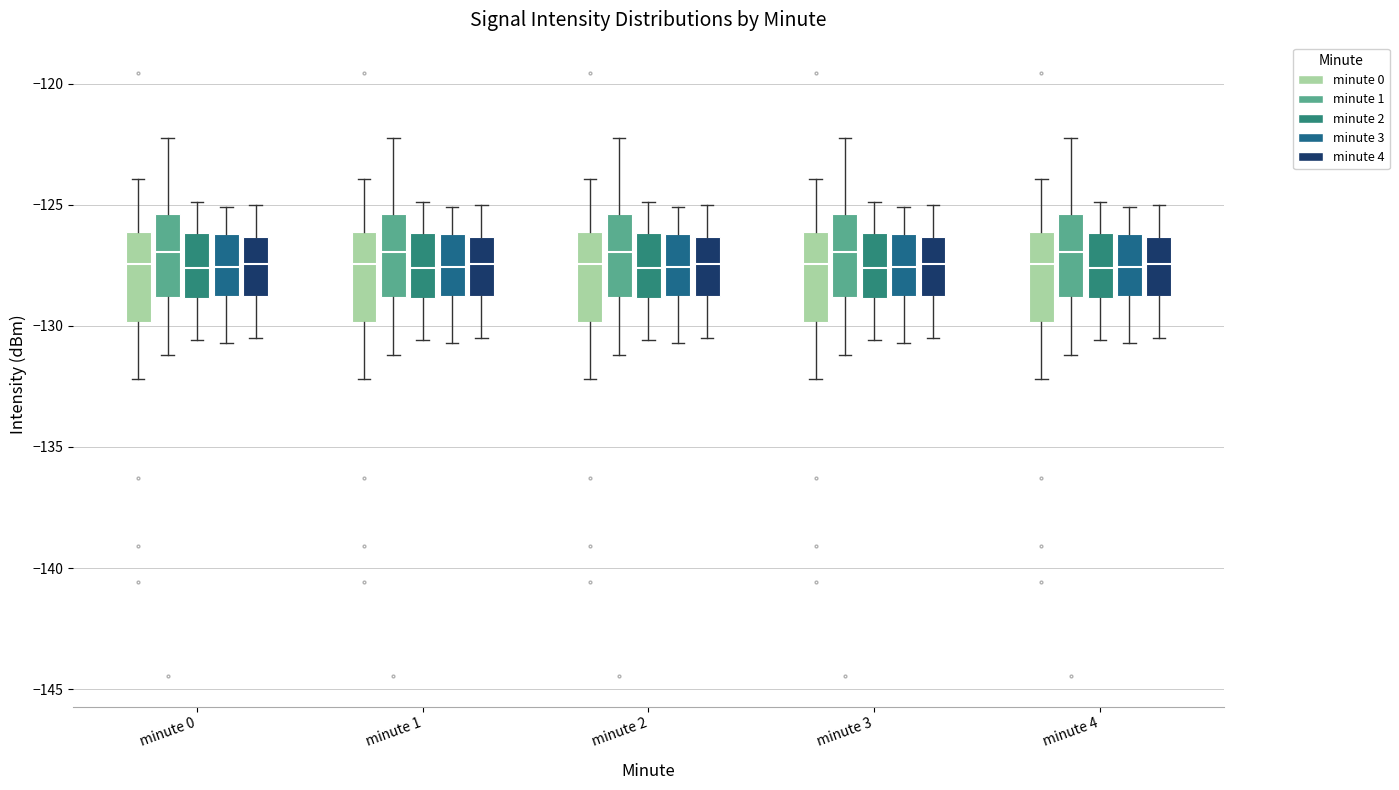

Reading left to right, transcribe this box plot: for each box, give where its median line is, the range the box spans, and where its two whiskers end, as read against the y-axis. The values are not printed on the chart, so give them approximately, as read against the axis.

minute 0 (minute 0): median -127.5, box -130.0 to -126.0, whiskers -132.0 to -124.0
minute 0 (minute 1): median -127.0, box -129.0 to -125.5, whiskers -131.0 to -122.5
minute 0 (minute 2): median -127.5, box -129.0 to -126.0, whiskers -130.5 to -125.0
minute 0 (minute 3): median -127.5, box -128.5 to -126.0, whiskers -130.5 to -125.0
minute 0 (minute 4): median -127.5, box -129.0 to -126.5, whiskers -130.5 to -125.0
minute 1 (minute 0): median -127.5, box -130.0 to -126.0, whiskers -132.0 to -124.0
minute 1 (minute 1): median -127.0, box -129.0 to -125.5, whiskers -131.0 to -122.5
minute 1 (minute 2): median -127.5, box -129.0 to -126.0, whiskers -130.5 to -125.0
minute 1 (minute 3): median -127.5, box -128.5 to -126.0, whiskers -130.5 to -125.0
minute 1 (minute 4): median -127.5, box -129.0 to -126.5, whiskers -130.5 to -125.0
minute 2 (minute 0): median -127.5, box -130.0 to -126.0, whiskers -132.0 to -124.0
minute 2 (minute 1): median -127.0, box -129.0 to -125.5, whiskers -131.0 to -122.5
minute 2 (minute 2): median -127.5, box -129.0 to -126.0, whiskers -130.5 to -125.0
minute 2 (minute 3): median -127.5, box -128.5 to -126.0, whiskers -130.5 to -125.0
minute 2 (minute 4): median -127.5, box -129.0 to -126.5, whiskers -130.5 to -125.0
minute 3 (minute 0): median -127.5, box -130.0 to -126.0, whiskers -132.0 to -124.0
minute 3 (minute 1): median -127.0, box -129.0 to -125.5, whiskers -131.0 to -122.5
minute 3 (minute 2): median -127.5, box -129.0 to -126.0, whiskers -130.5 to -125.0
minute 3 (minute 3): median -127.5, box -128.5 to -126.0, whiskers -130.5 to -125.0
minute 3 (minute 4): median -127.5, box -129.0 to -126.5, whiskers -130.5 to -125.0
minute 4 (minute 0): median -127.5, box -130.0 to -126.0, whiskers -132.0 to -124.0
minute 4 (minute 1): median -127.0, box -129.0 to -125.5, whiskers -131.0 to -122.5
minute 4 (minute 2): median -127.5, box -129.0 to -126.0, whiskers -130.5 to -125.0
minute 4 (minute 3): median -127.5, box -128.5 to -126.0, whiskers -130.5 to -125.0
minute 4 (minute 4): median -127.5, box -129.0 to -126.5, whiskers -130.5 to -125.0